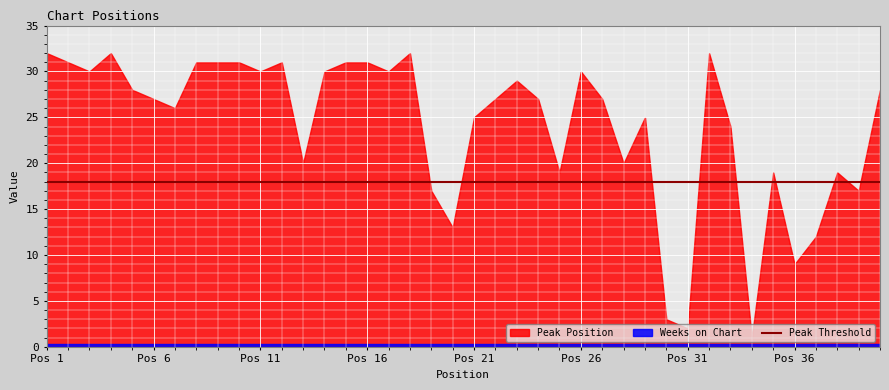

What is the difference between the maximum and minimum values in the Peak Position series?

31.0